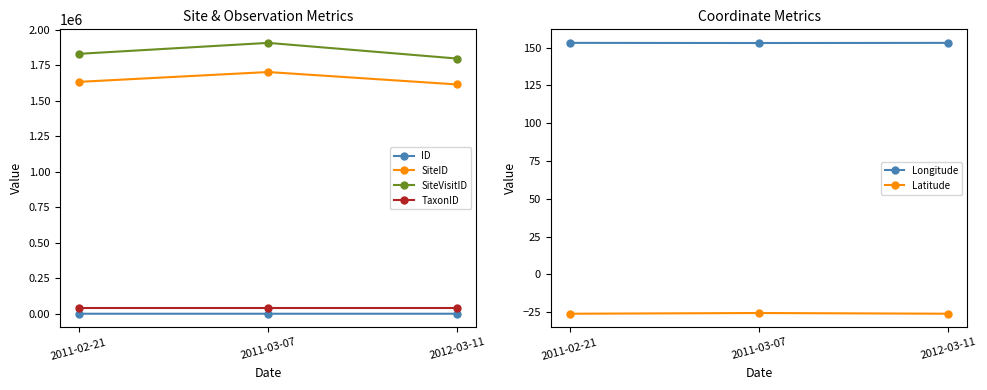

The value of Latitude at 2011-03-07 is -9.6. True or false?

False